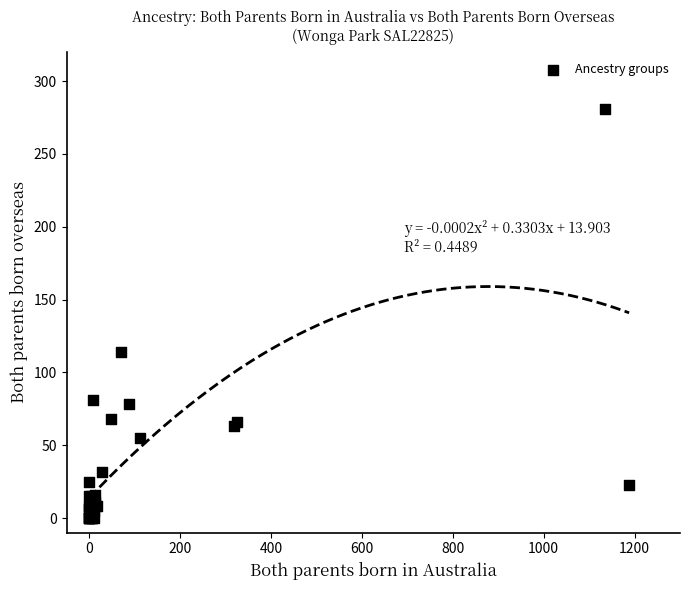

What Y value in the scatter plot is closest to 140?

114